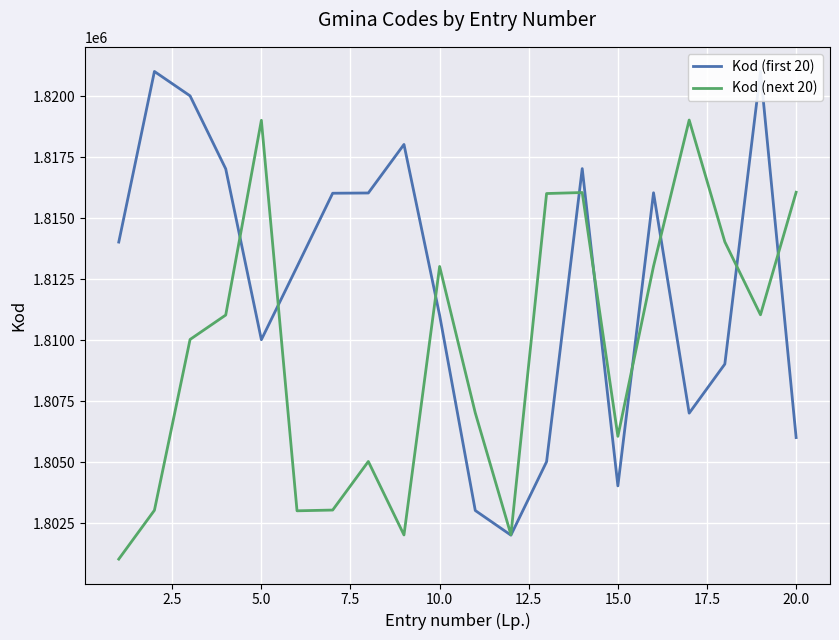

What is the highest value of the Kod (next 20) series?

1819022